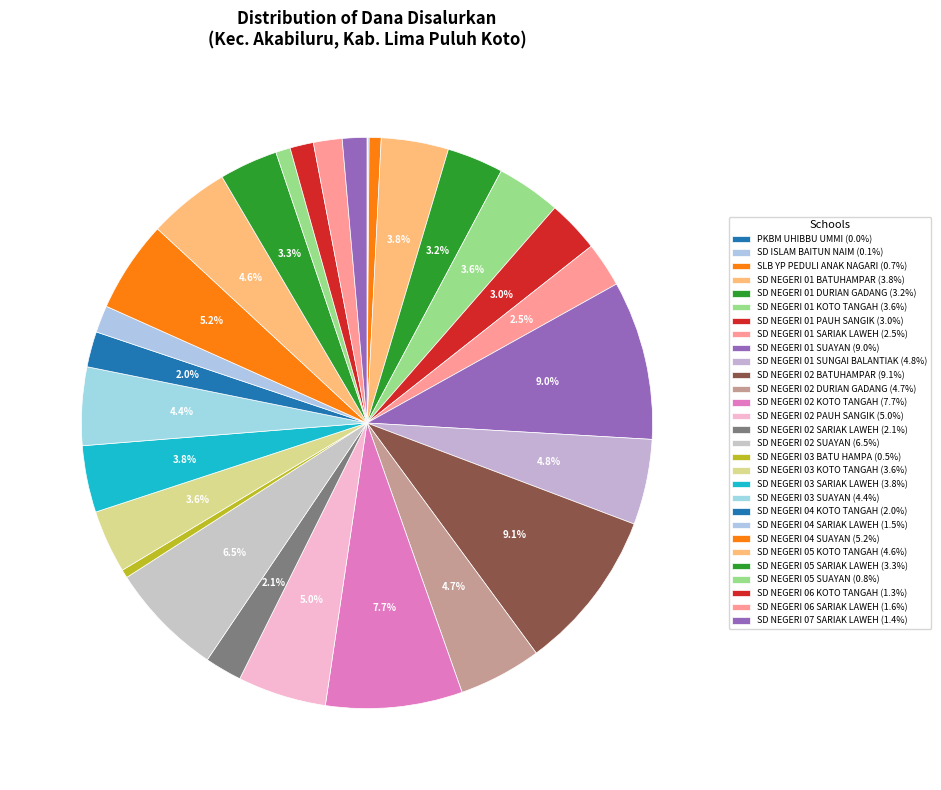

Does any single category account for the majority?

No